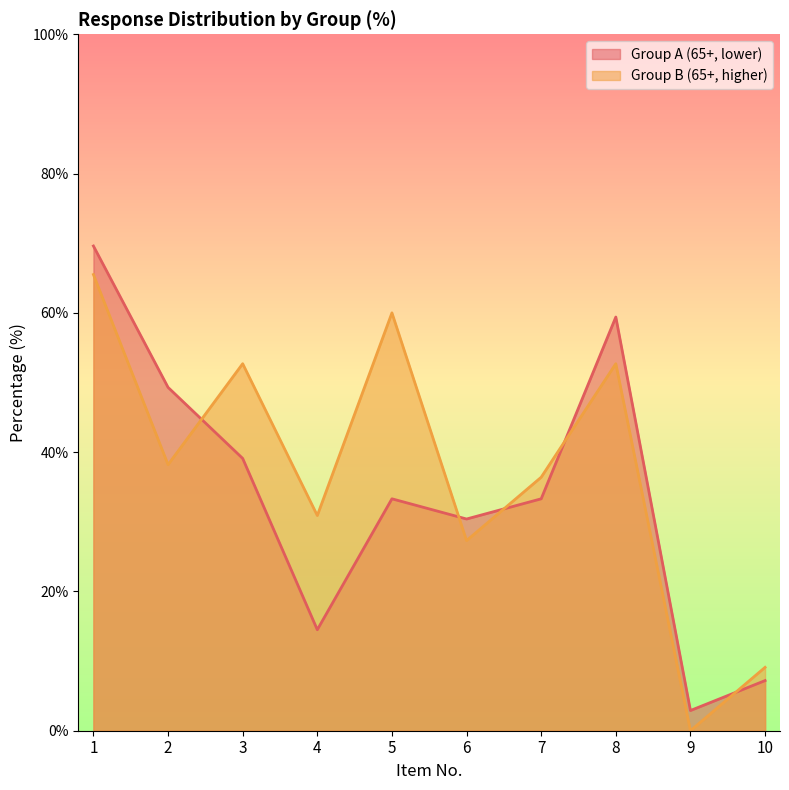

Count the number of categories in the chart.

10